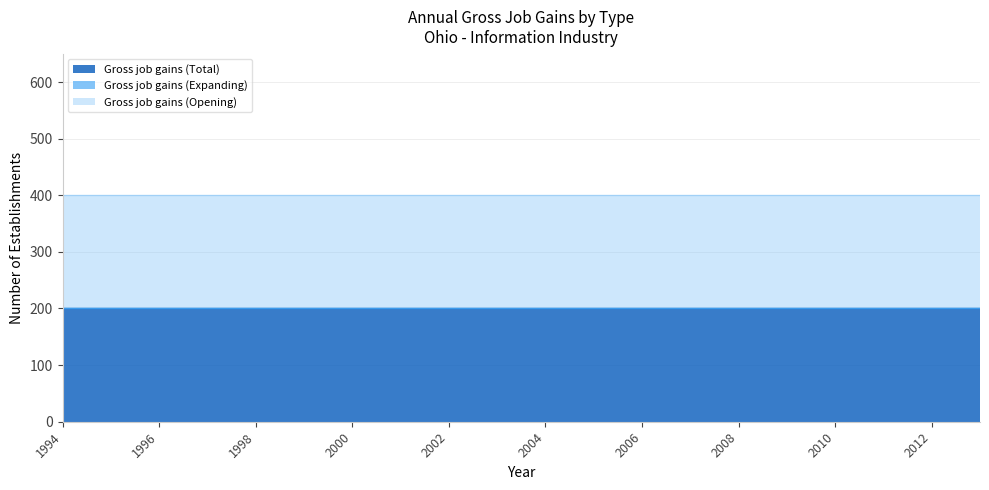

True or false: Gross job gains (Total) has more than 0 points higher than both neighbors.

False